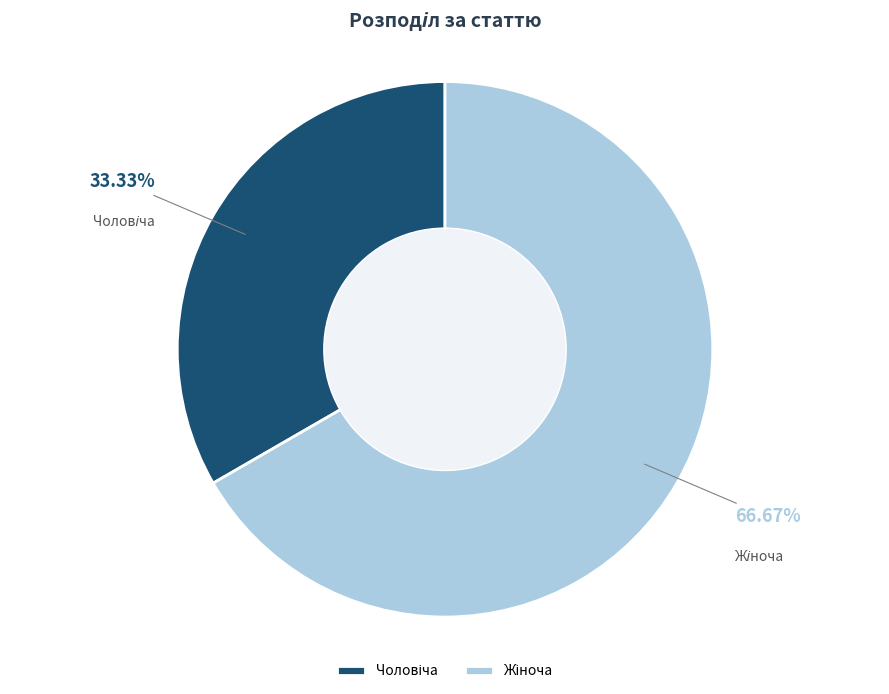

Count the number of slices in the pie.

2